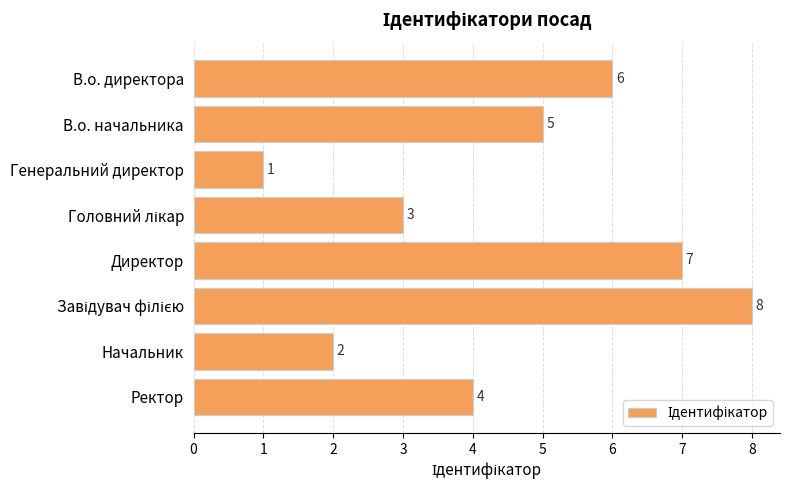

What is the minimum value shown in the chart?

1